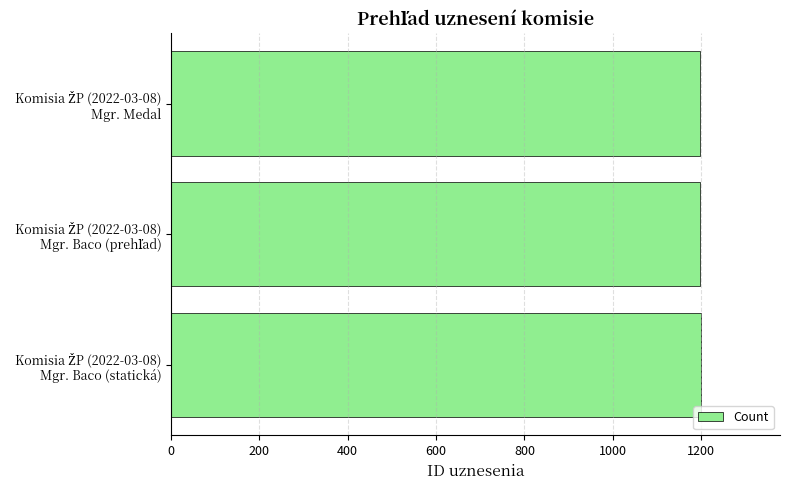

What is the value of the 3rd bar from the top?

1199